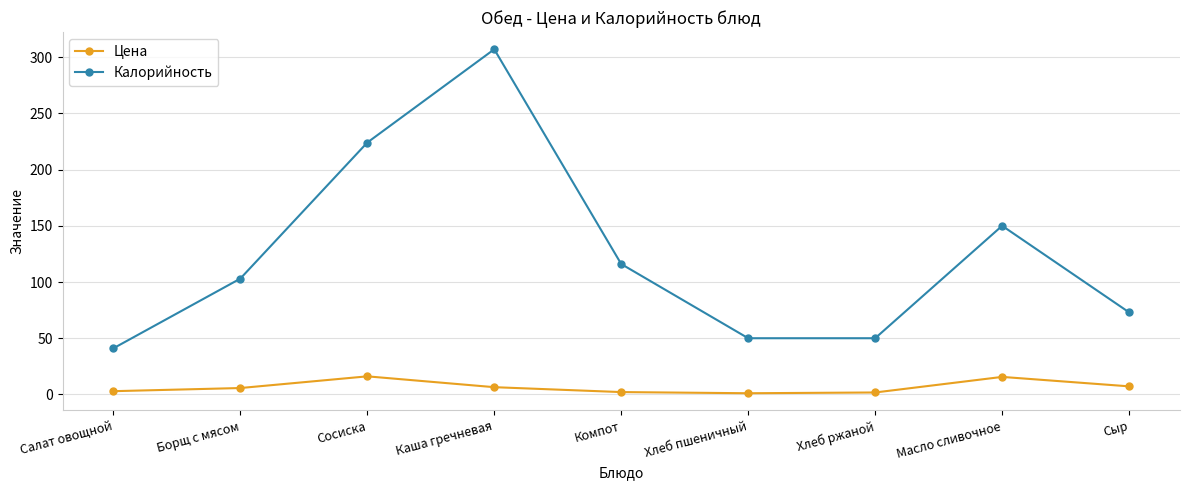

The value of Калорийность at Сыр is 73.0. True or false?

True